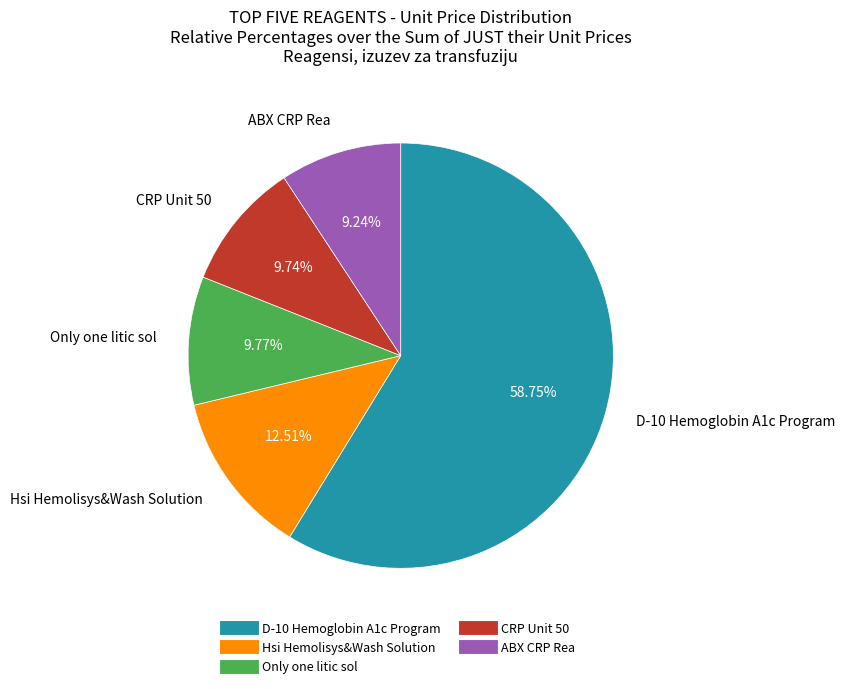

The Only one litic sol slice represents 4% of the pie. True or false?

False